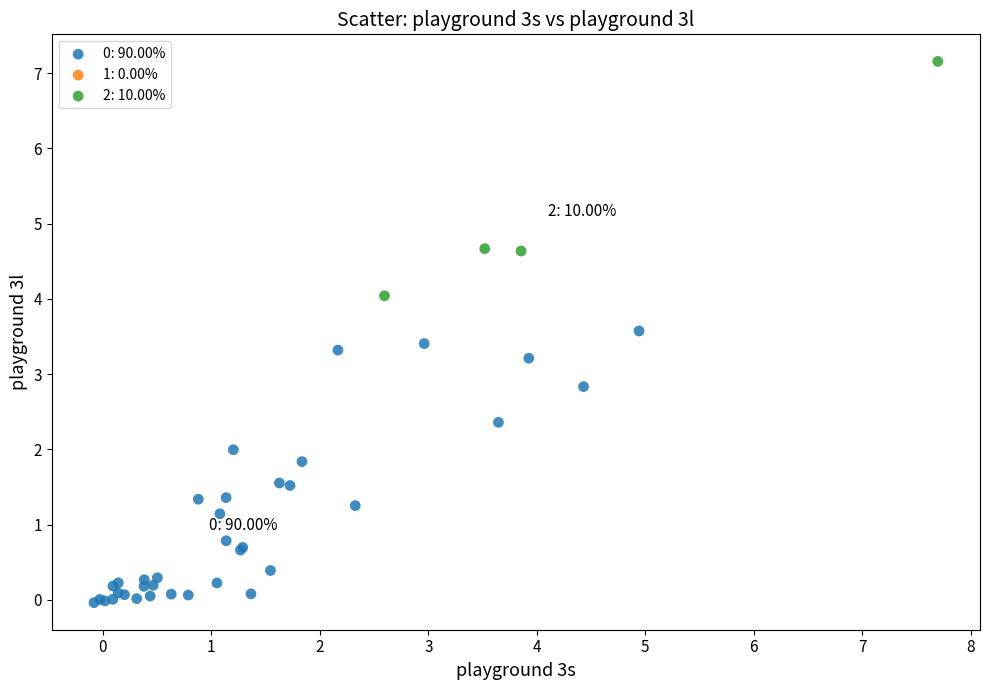

Which series contains the highest Y value?

2: 10.00%